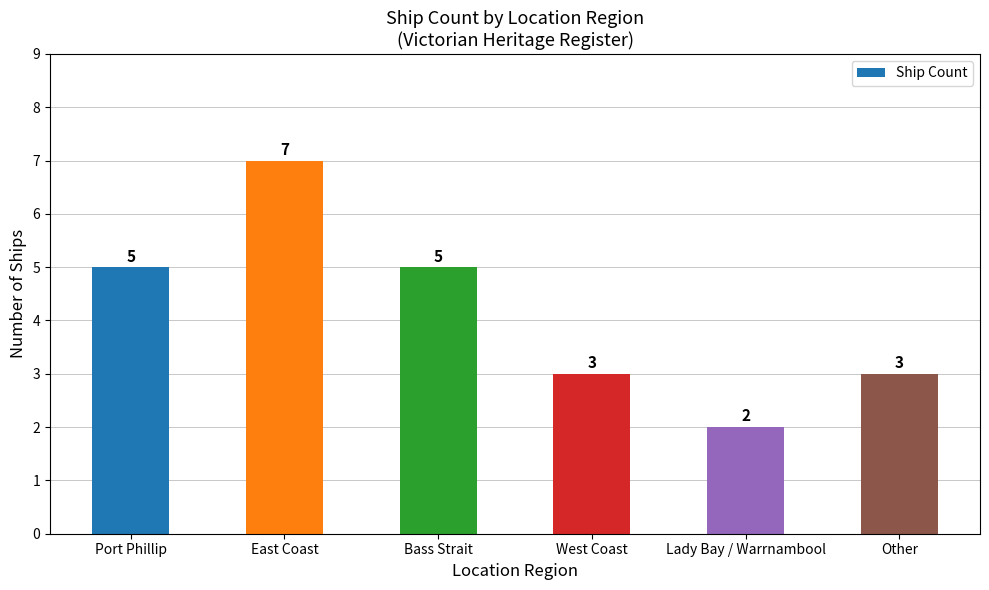

What is the average value?

4